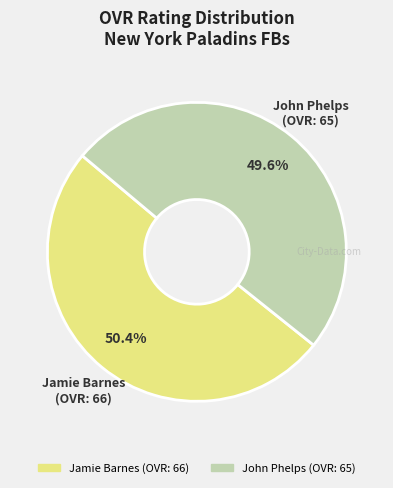

What is the majority slice?

Jamie Barnes